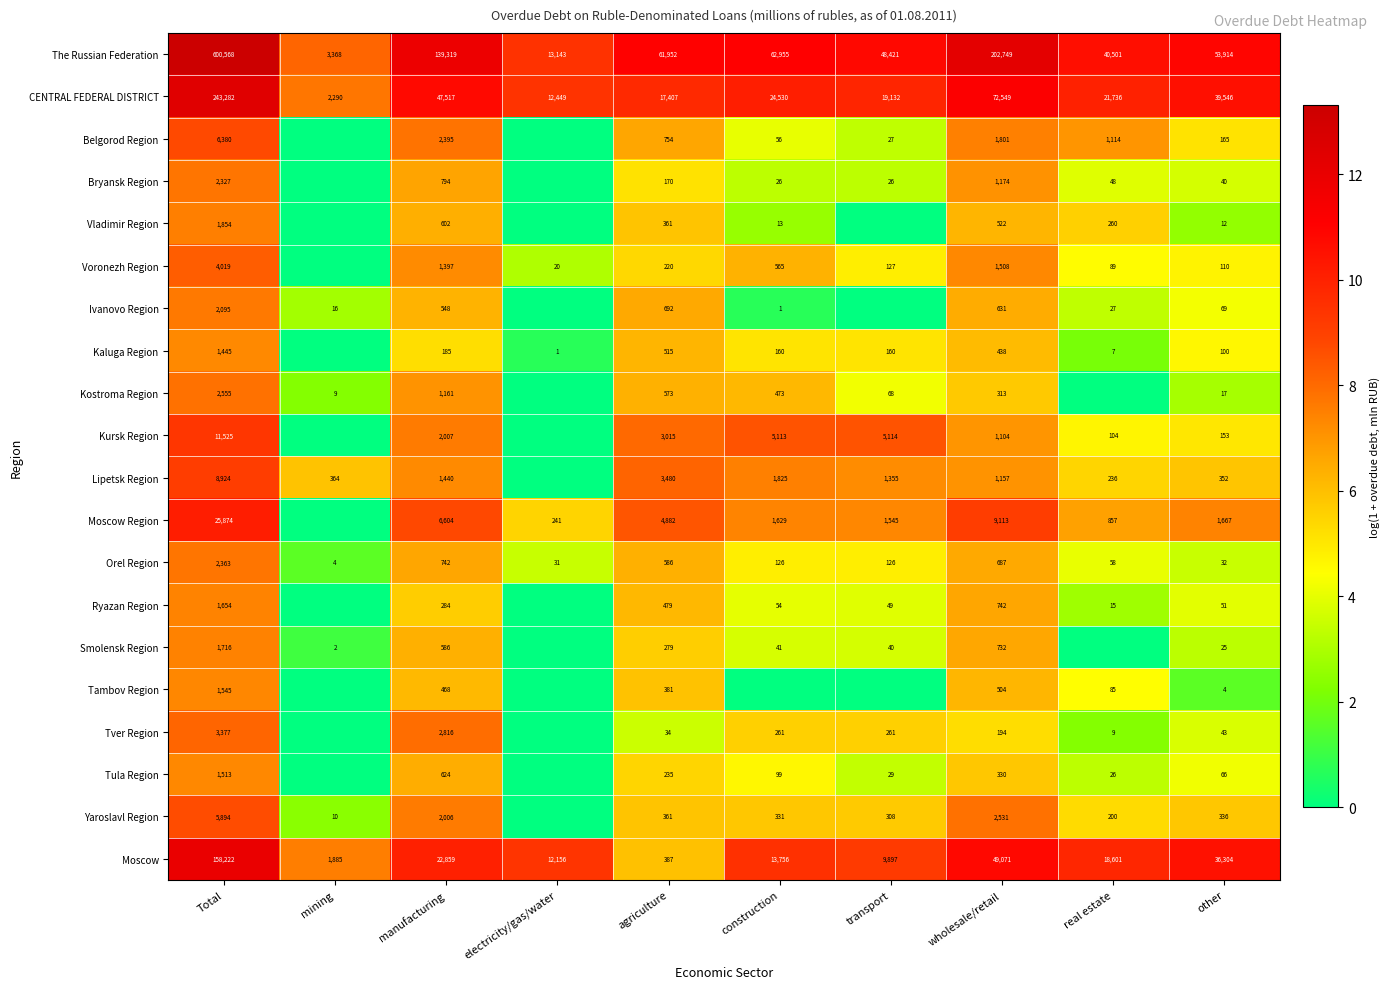

What is the average value of the The Russian Federation series?

122689